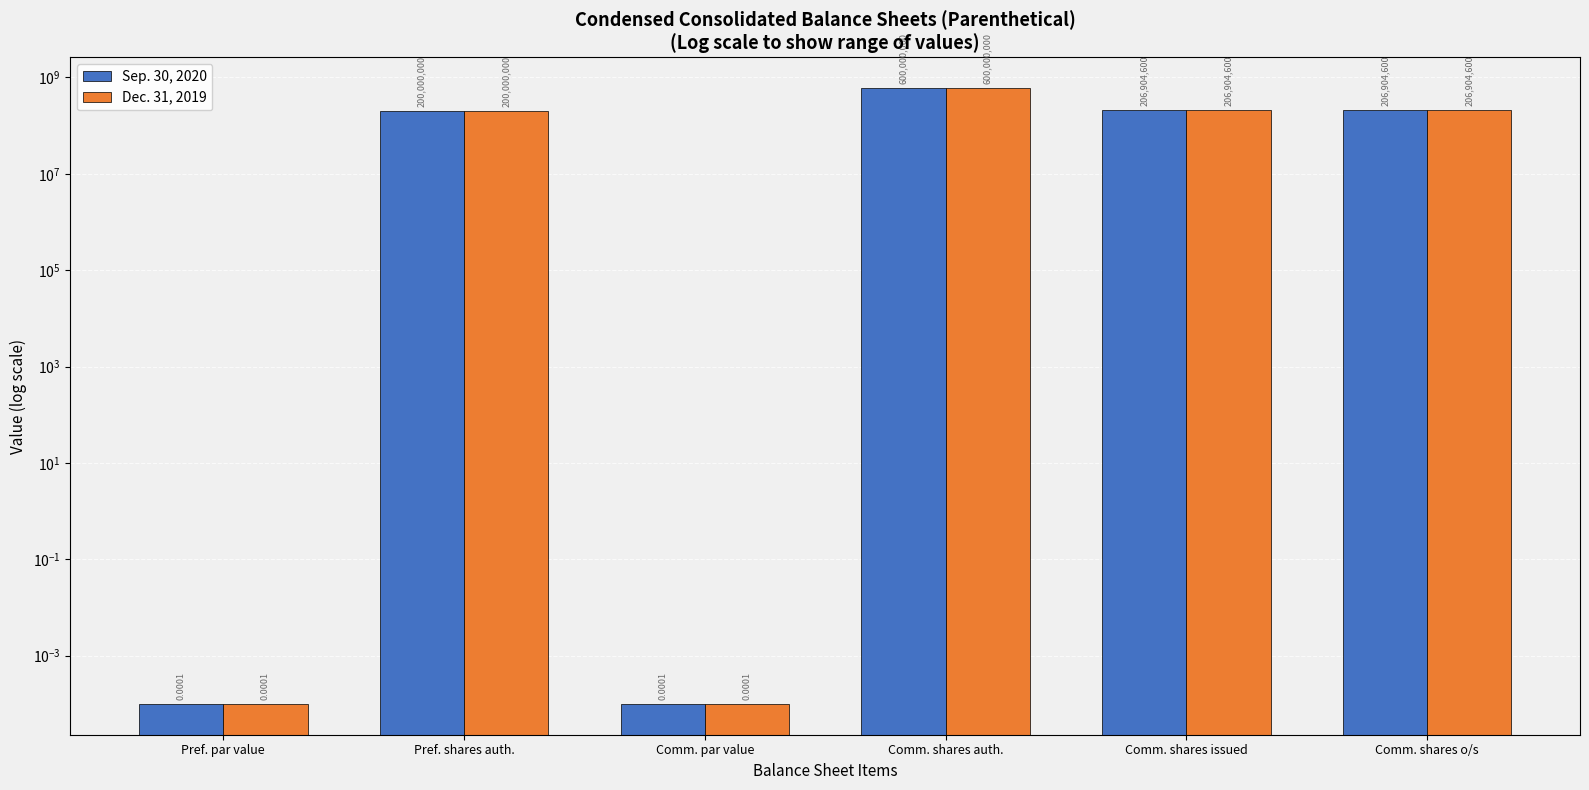

At which label does Dec. 31, 2019 reach its minimum?

Pref. par value